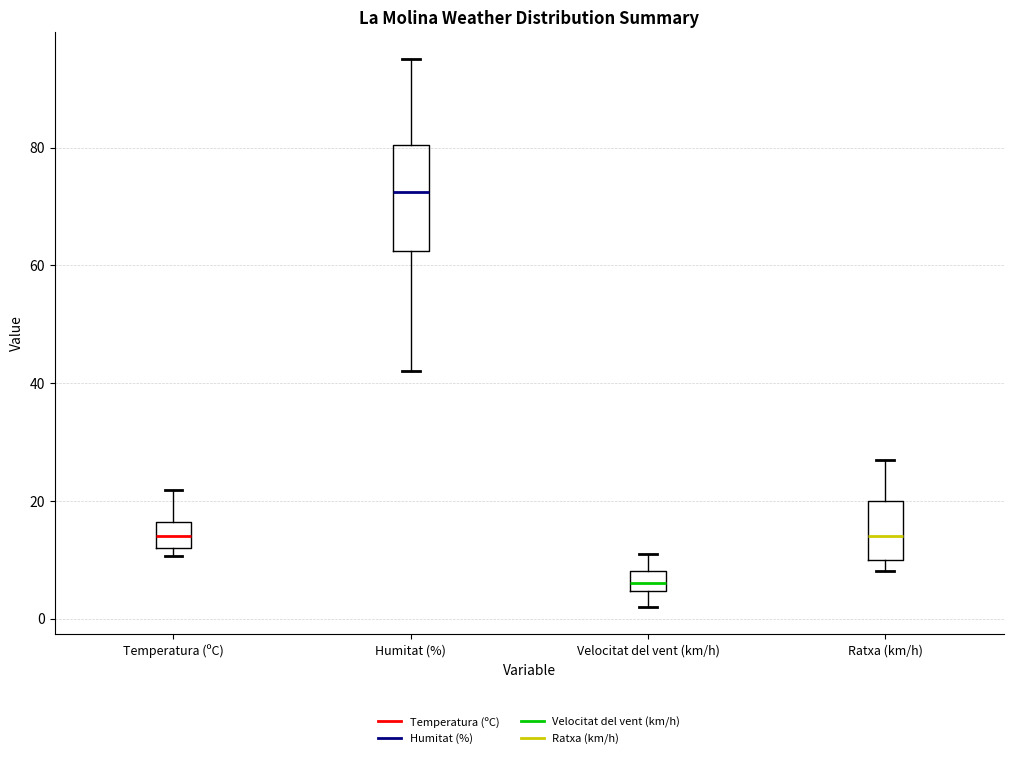

Comparing the boxes themselves (not the whiskers), which one is the tallest?

Humitat (%)